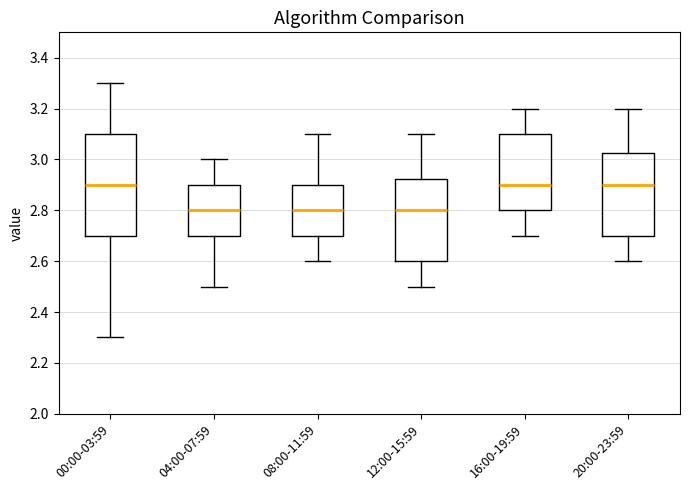

Which box is the tallest, from its lower edge to its upper edge?

00:00-03:59